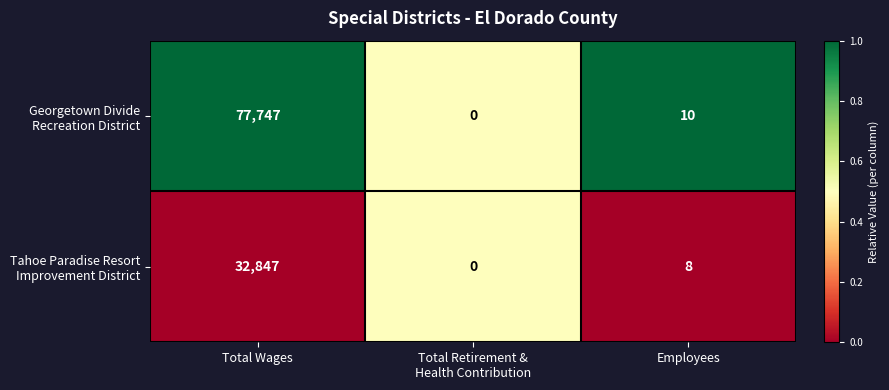

What is the greatest value displayed?

77747